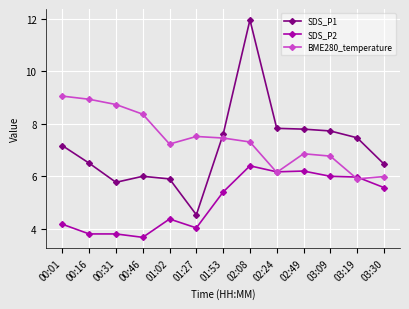

Reading right to left, transcribe all the data shown in this chart.

SDS_P1: 03:30=6.5	03:19=7.5	03:09=7.7	02:49=7.8	02:24=7.8	02:08=12.0	01:53=7.6	01:27=4.5	01:02=5.9	00:46=6.0	00:31=5.8	00:16=6.5	00:01=7.2
SDS_P2: 03:30=5.6	03:19=6.0	03:09=6.0	02:49=6.2	02:24=6.2	02:08=6.4	01:53=5.4	01:27=4.0	01:02=4.4	00:46=3.7	00:31=3.8	00:16=3.8	00:01=4.2
BME280_temperature: 03:30=6.0	03:19=5.9	03:09=6.8	02:49=6.9	02:24=6.2	02:08=7.3	01:53=7.5	01:27=7.5	01:02=7.2	00:46=8.4	00:31=8.7	00:16=8.9	00:01=9.1